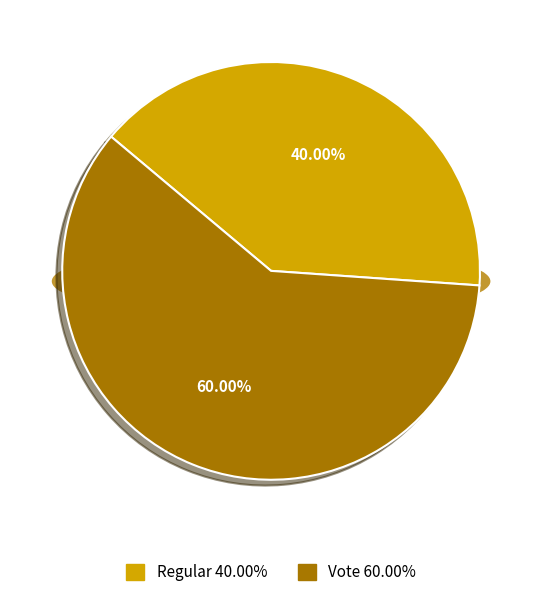

To the nearest percent, what percentage of the pie is Regular?

40%